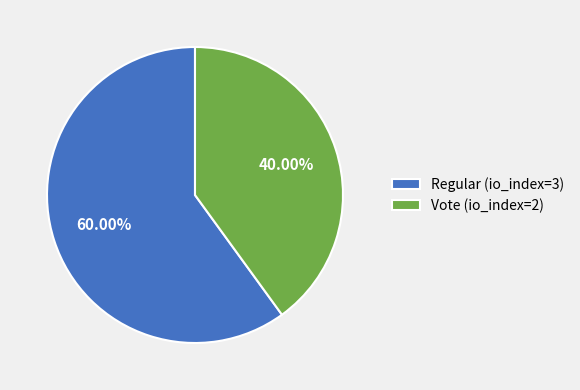

What percentage is the Regular (io_index=3) slice, to the nearest percent?

60%